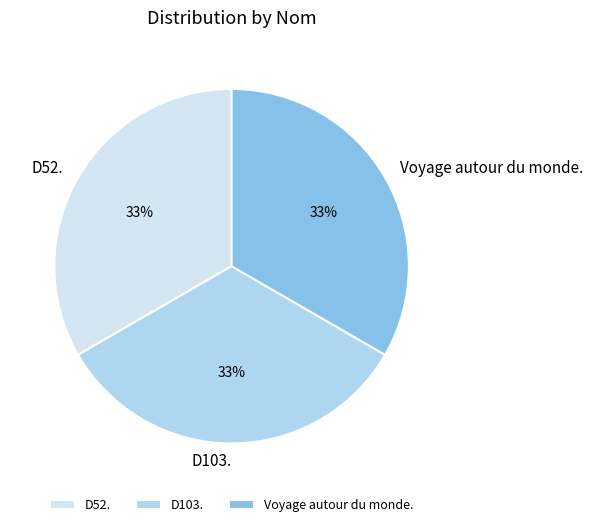

To the nearest percent, what portion does D52. represent?

33%